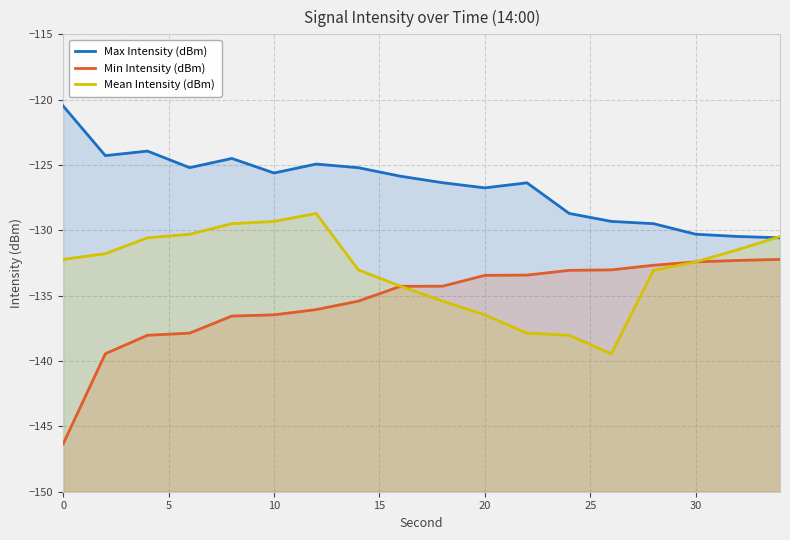

Does the chart have visible grid lines?

Yes